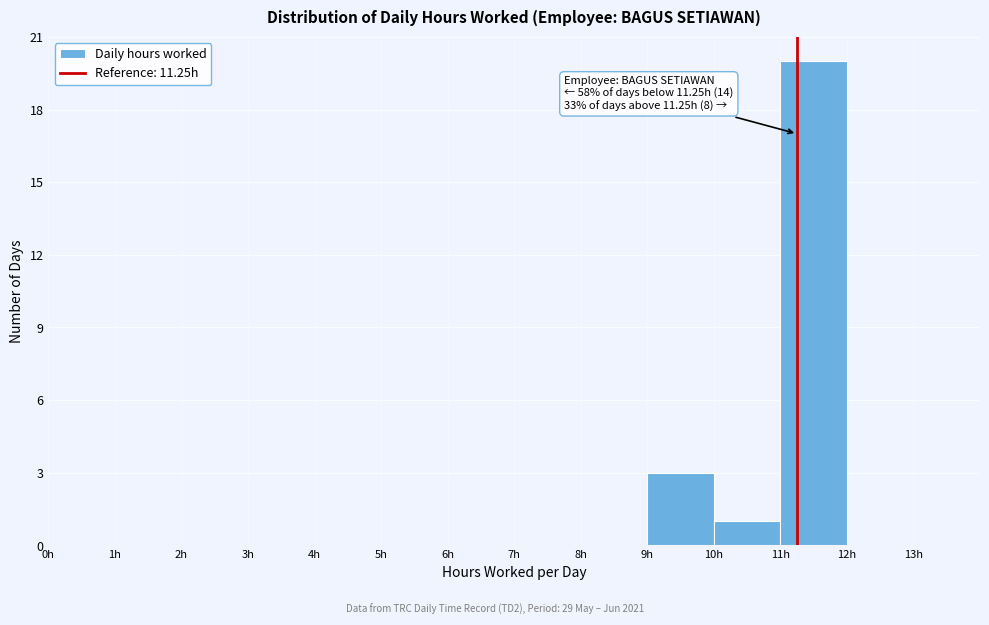

Over which range of the x-axis is the bar tallest?

11 to 12